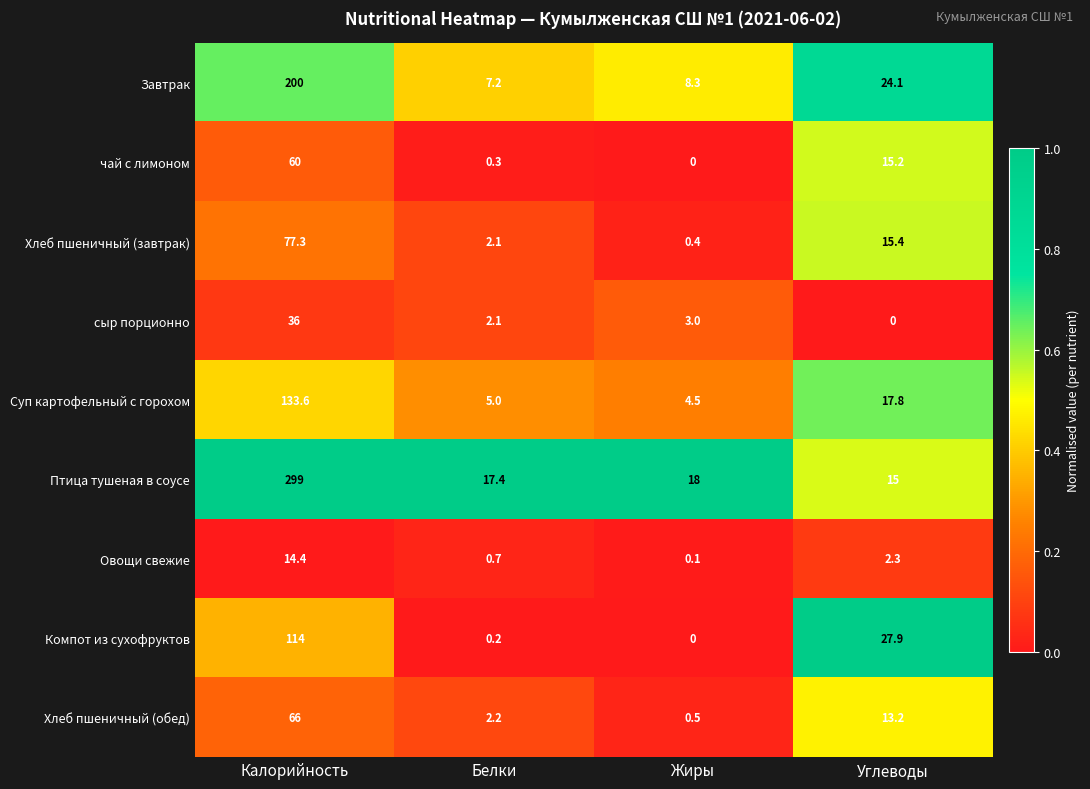

Where does the Овощи свежие series first go above 2?

Калорийность